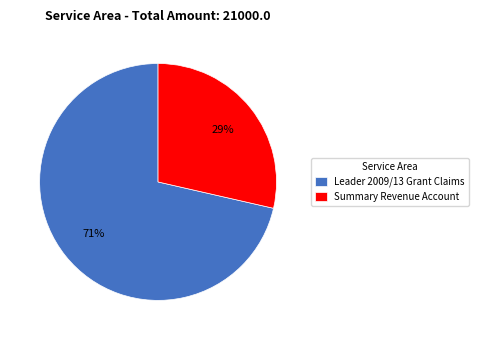

To the nearest percent, what is the combined percentage of Leader 2009/13 Grant Claims and Summary Revenue Account?

100%